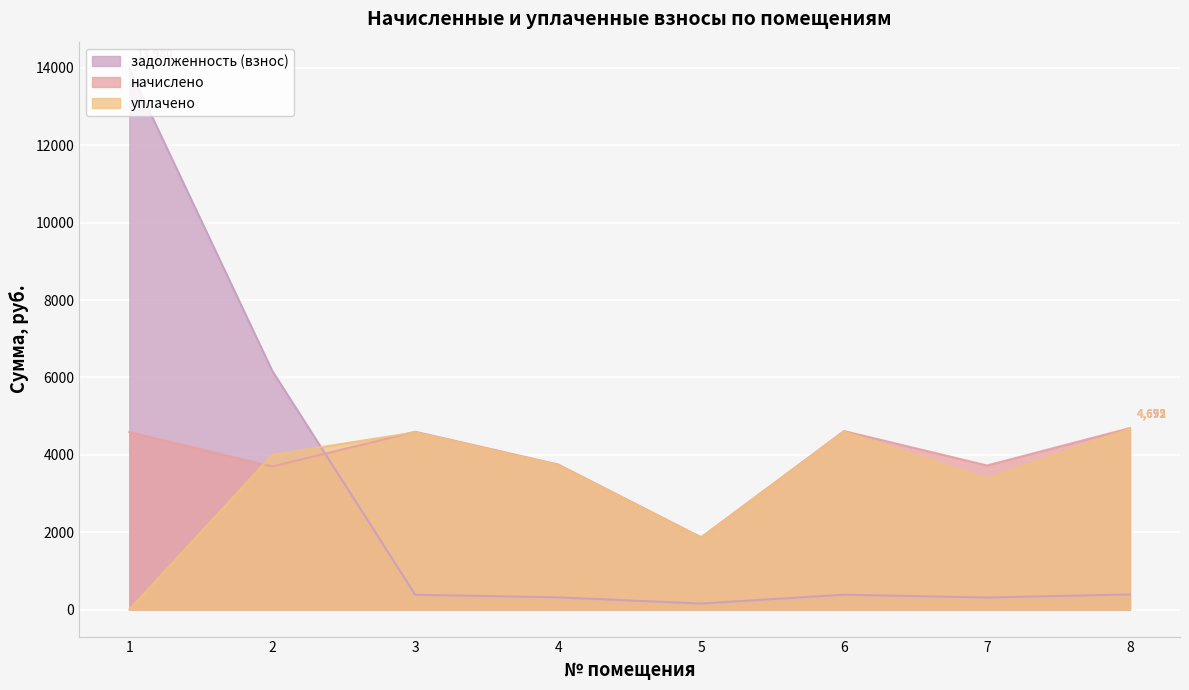

At which label is задолженность (взнос) closest to 7067?

2